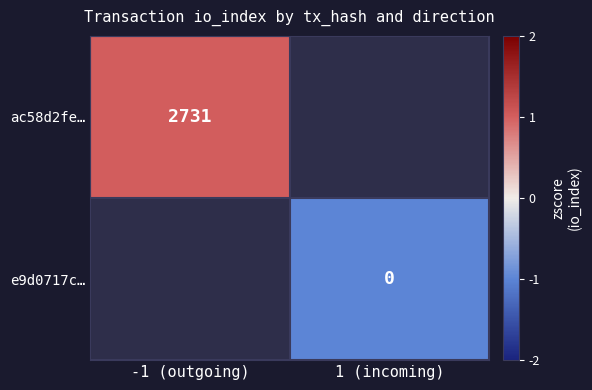

Is it true that ac58d2fe… equals 4412 at -1 (outgoing)?

False